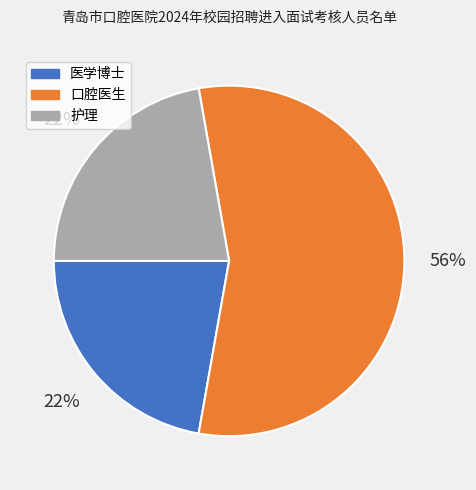

Count the number of slices in the pie.

3